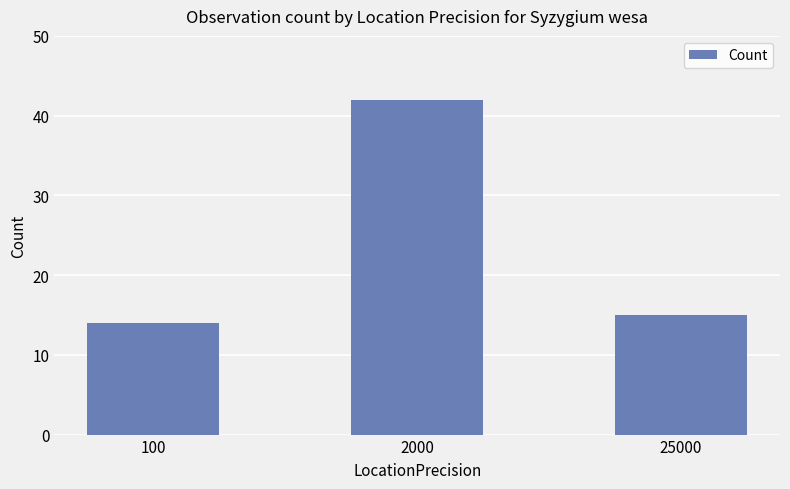

Approximately how many times larger is the value at 100 compared to 2000?

0.3